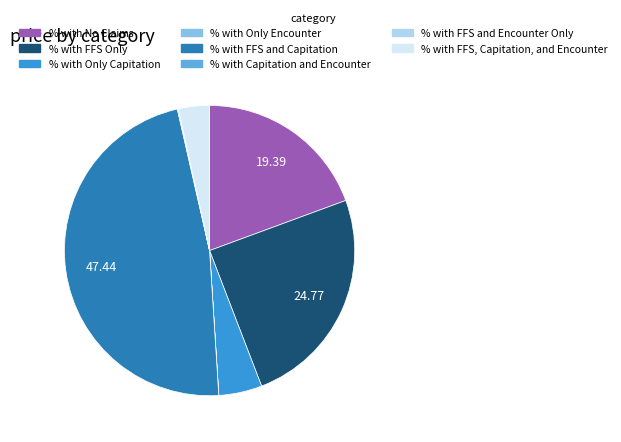

Is there any slice that represents more than half of the pie?

No